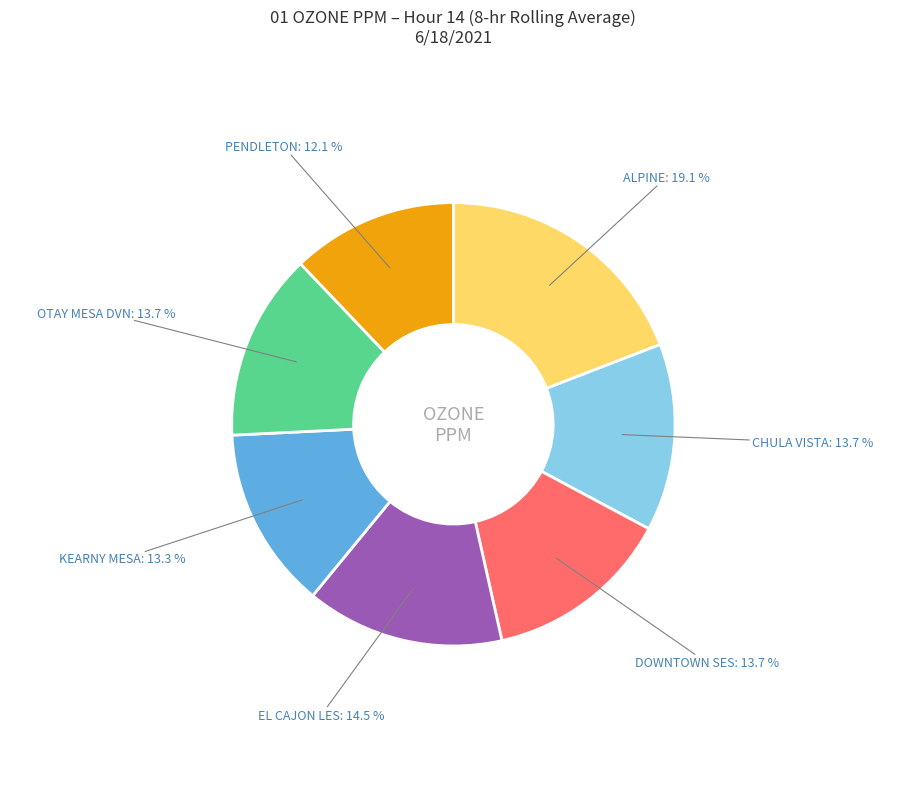

Is there a majority slice in this chart?

No